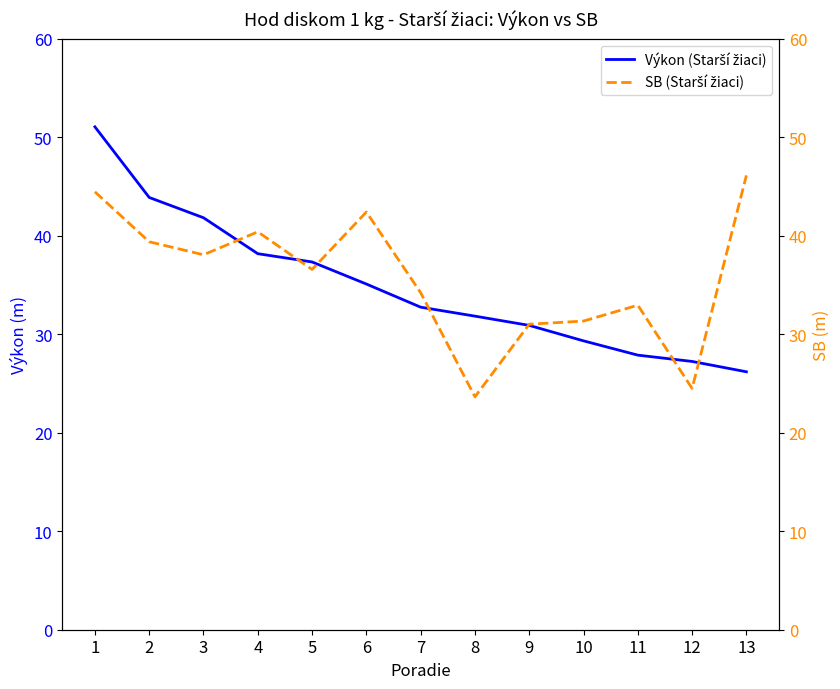

Which series has the largest total across all categories?

SB (Starší žiaci)